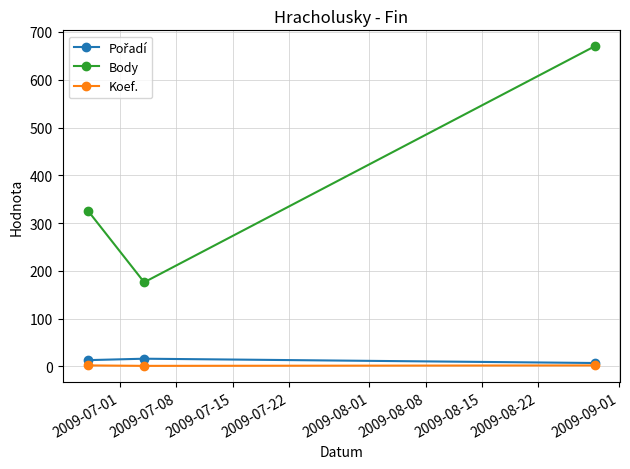

Which series has the largest total across all categories?

Body